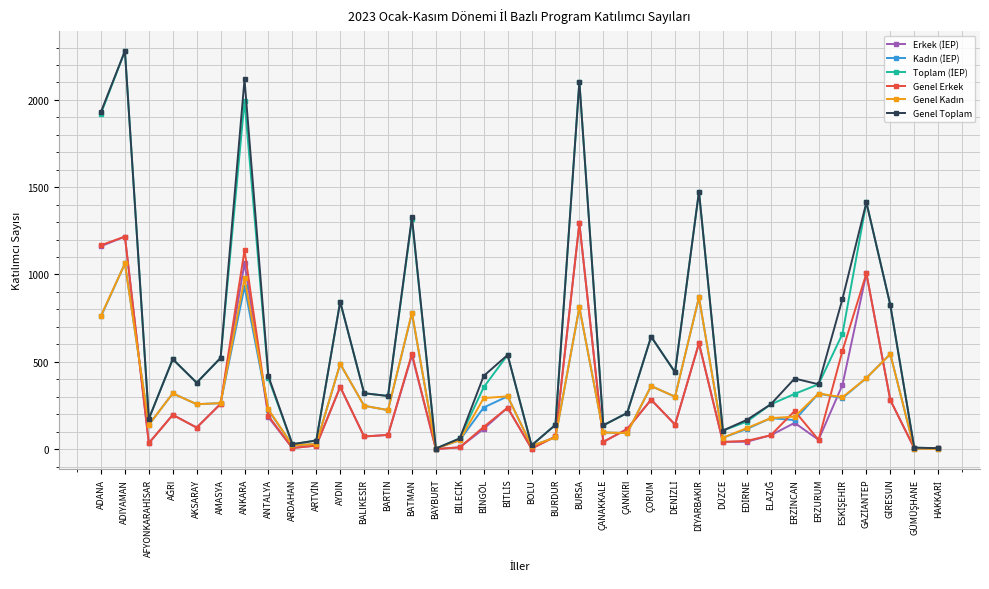

What is the spread (max minus min) of values at BURSA?

1293